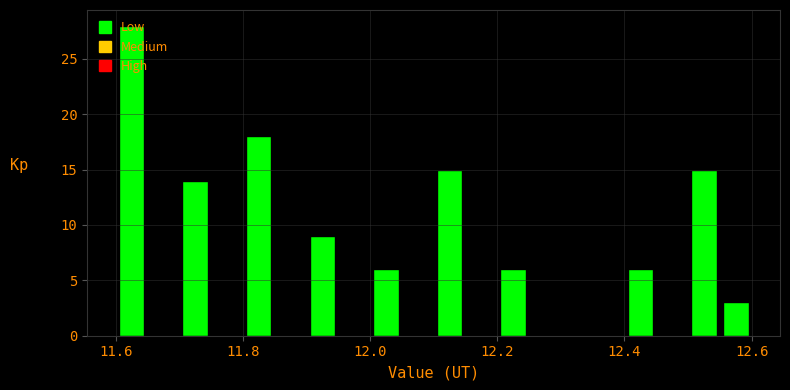

Read against the x-axis, roughly where is the centre of the tallest bar?

11.62